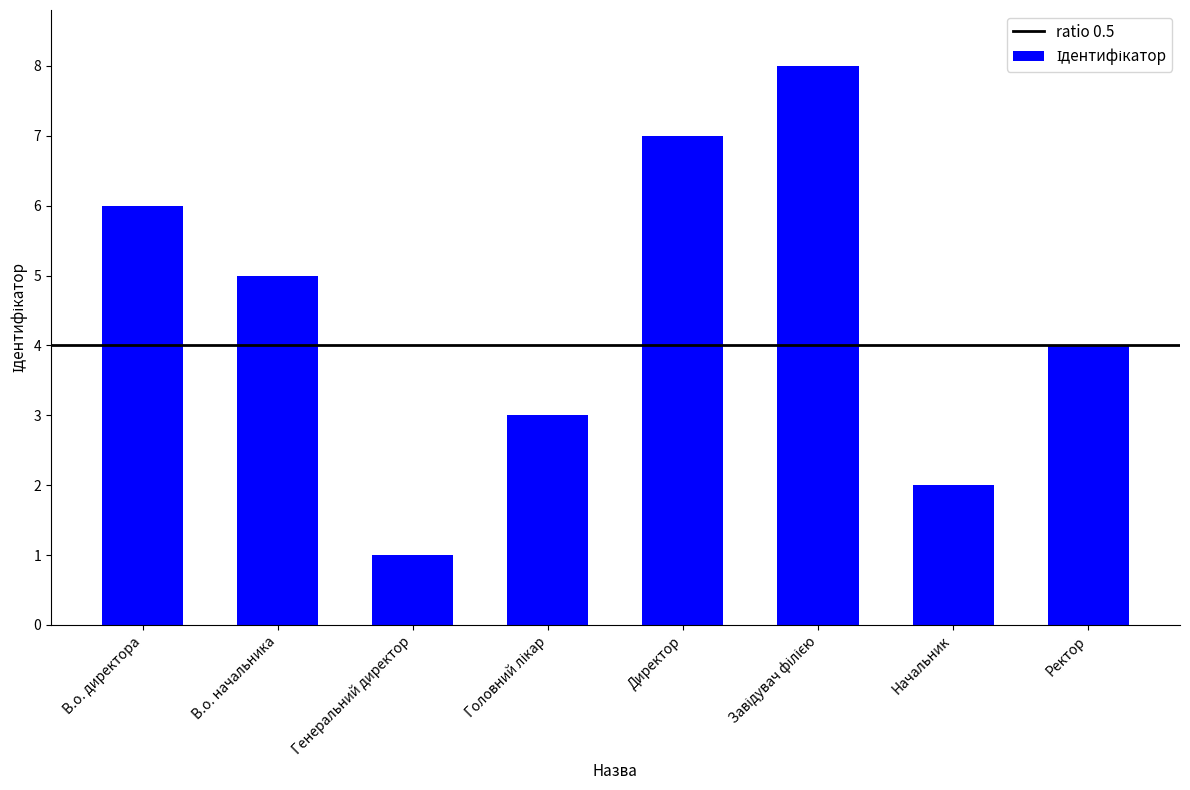

What is the maximum value shown in the chart?

8